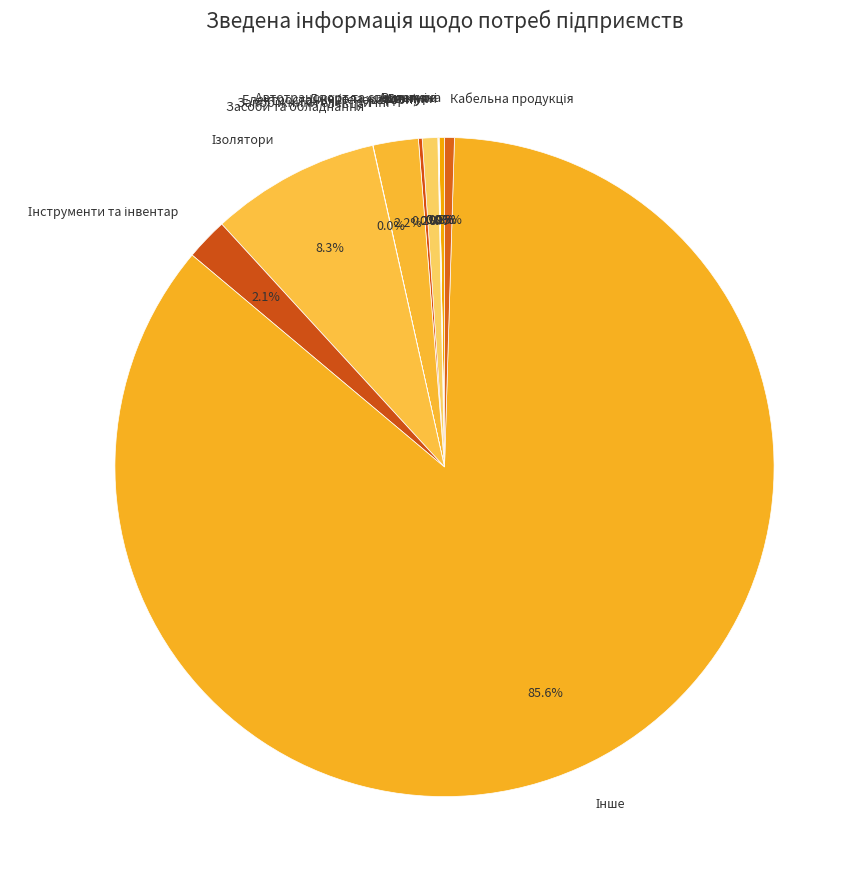

Does Джерела живлення represent more than half of the total?

No